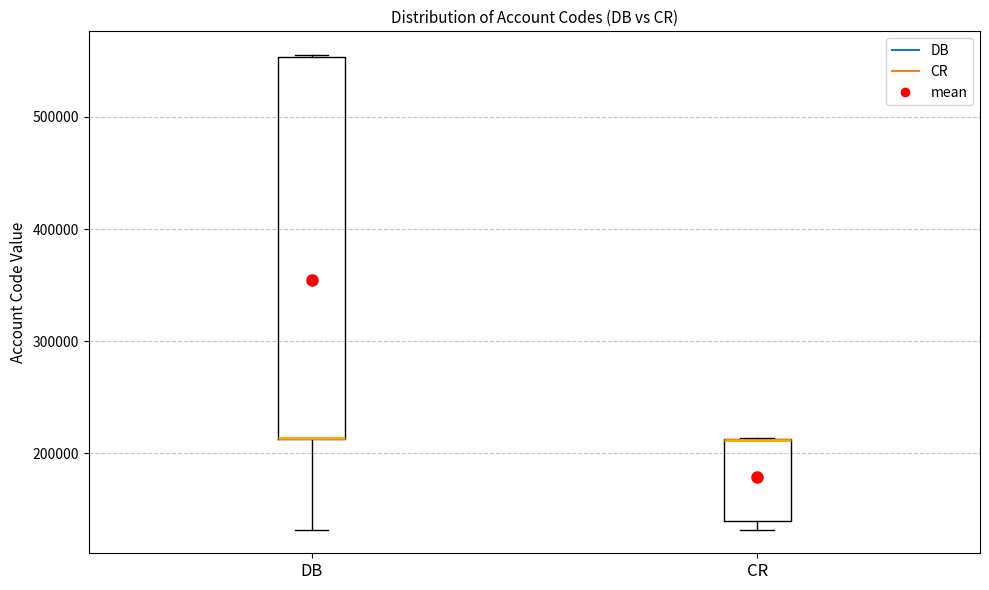

Reading left to right, transcribe this box plot: for each box, give where its median line is, the range the box spans, and where its two whiskers end, as read against the y-axis. The values are not printed on the chart, so give them approximately, as read against the axis.

DB: median 210000 (drawn on the box's lower edge), box 210000 to 550000, whiskers 130000 to 560000
CR: median 210000 (drawn on the box's upper edge), box 140000 to 210000, whiskers 130000 to 210000